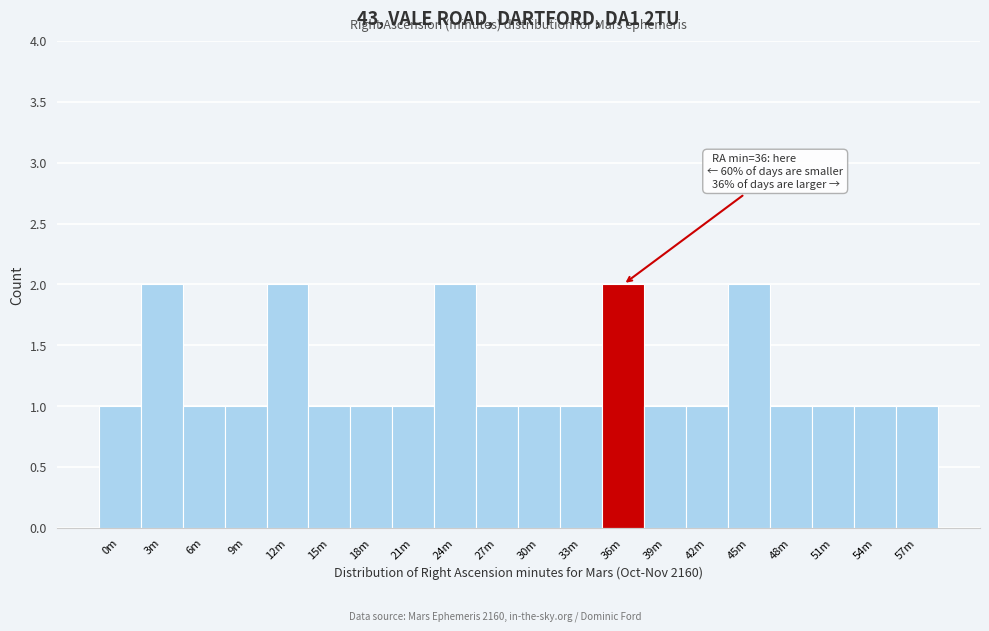

Reading right to left, what are all the values shown in this chart?

1	1	1	1	2	1	1	2	1	1	1	2	1	1	1	2	1	1	2	1